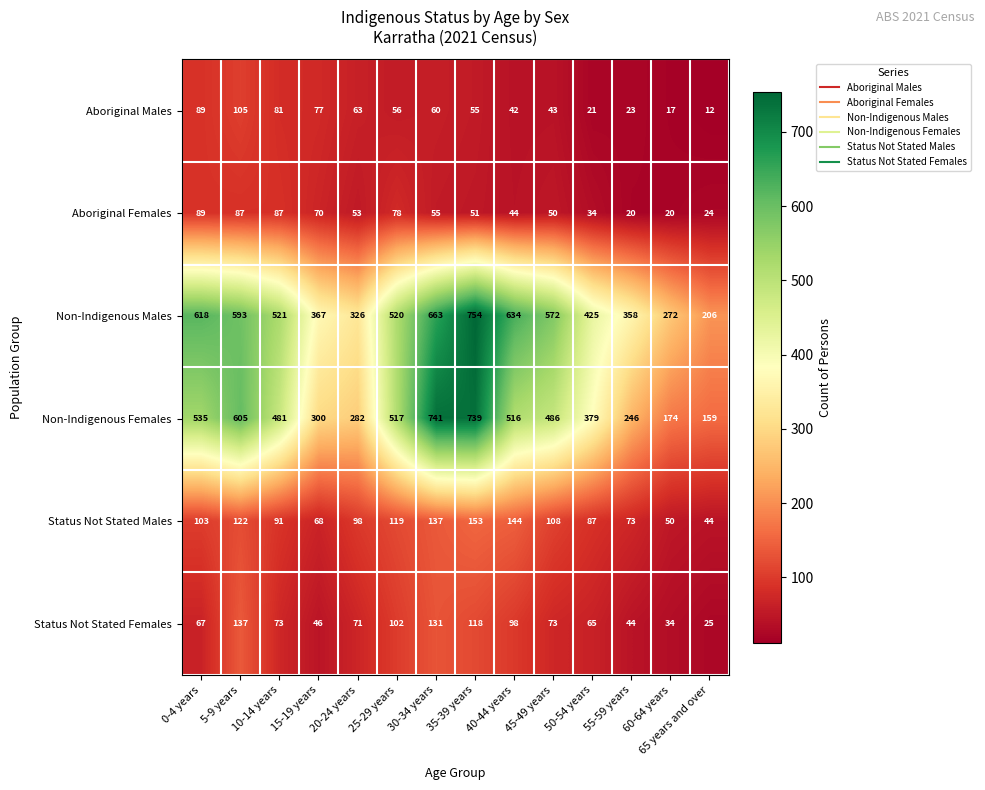

At which category is the sum across all series the highest?

35-39 years